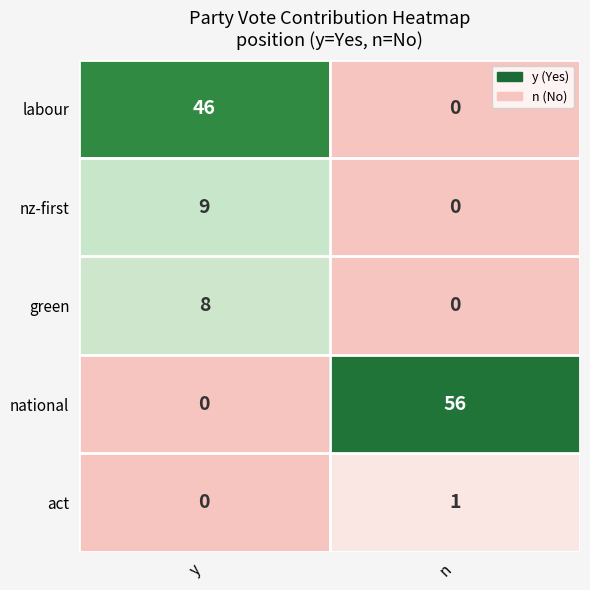

Reading right to left, what are all the values shown in this chart?

labour: 0	46
nz-first: 0	9
green: 0	8
national: 56	0
act: 1	0